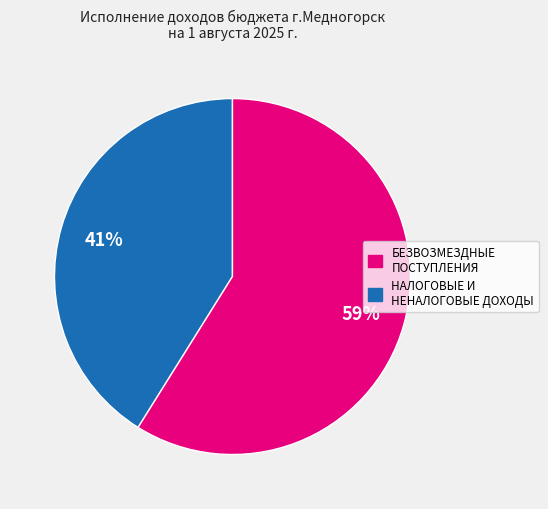

To the nearest percent, what is the difference between the largest and smallest slice percentages?

18%